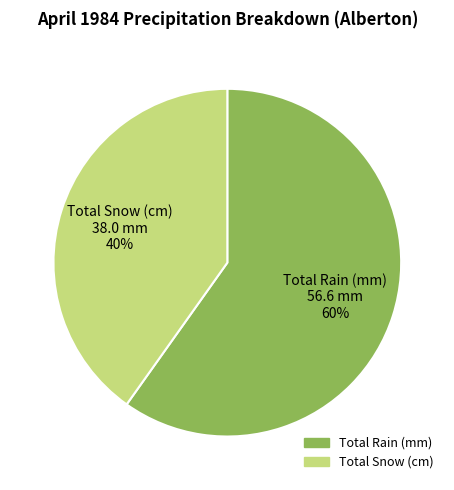

Is the sum of Total Rain (mm) and Total Snow (cm) greater than half?

Yes